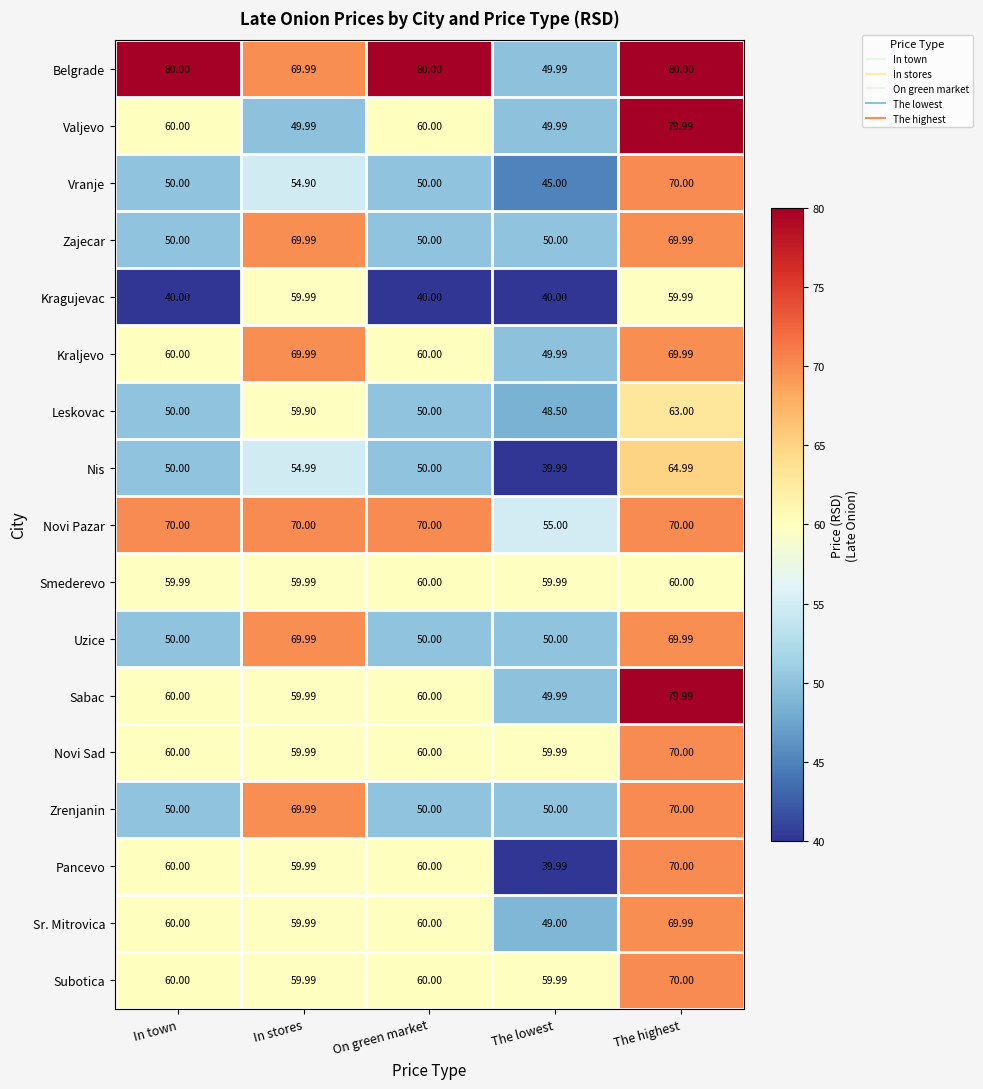

Is the value of Nis at In stores greater than the value of Zajecar at In town?

Yes